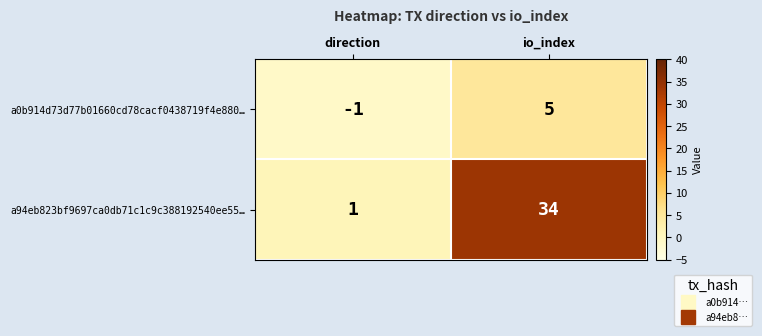

Reading left to right, what are all the values shown in this chart?

a0b914d73d77b01660cd78cacf0438719f4e880…: direction=-1	io_index=5
a94eb823bf9697ca0db71c1c9c388192540ee55…: direction=1	io_index=34